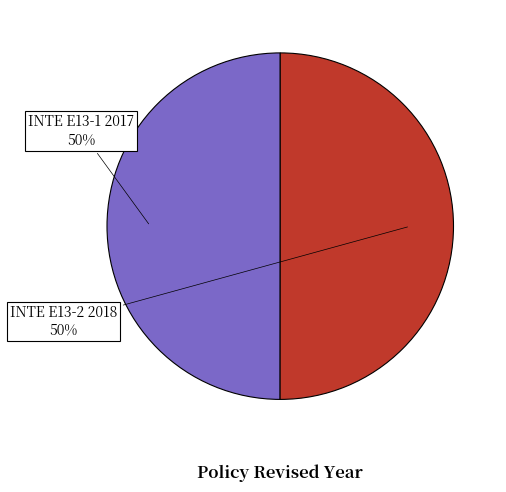

How many slices are in this pie chart?

2